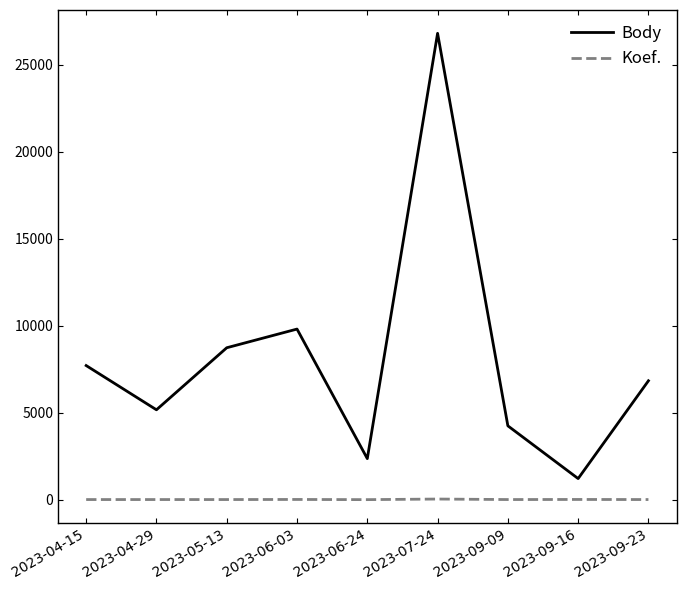

What is the difference between the second highest and minimum values in the Koef. series?

10